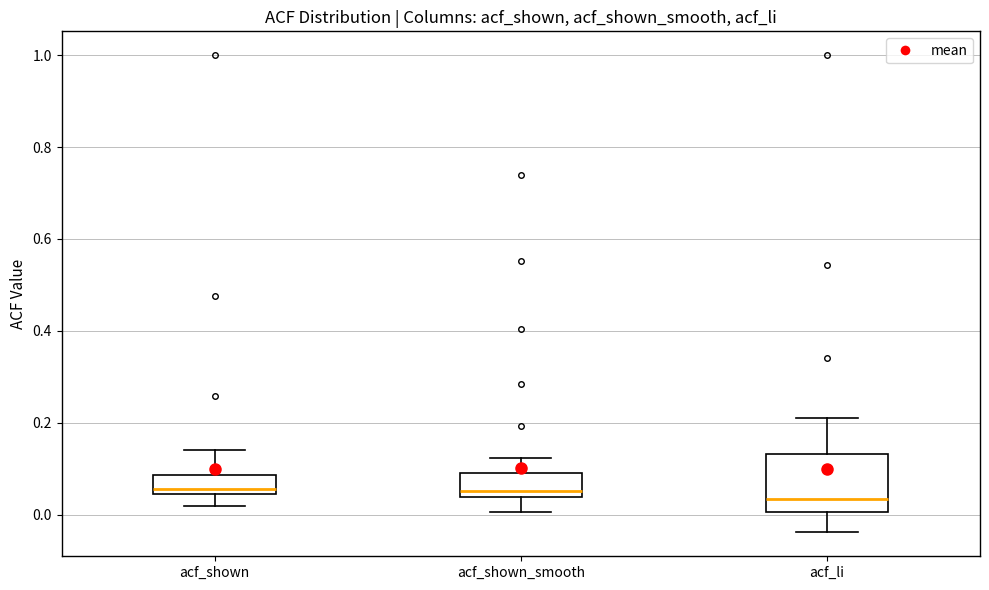

Reading left to right, read every box against the y-axis: the position of its median line, the range the box covers, and the ends of its whiskers. The values are not printed on the chart, so give them approximately, as read against the axis.

acf_shown: median 0.06, box 0.04 to 0.08, whiskers 0.02 to 0.14
acf_shown_smooth: median 0.06, box 0.04 to 0.08, whiskers 0.00 to 0.12
acf_li: median 0.04, box 0.00 to 0.14, whiskers -0.04 to 0.22